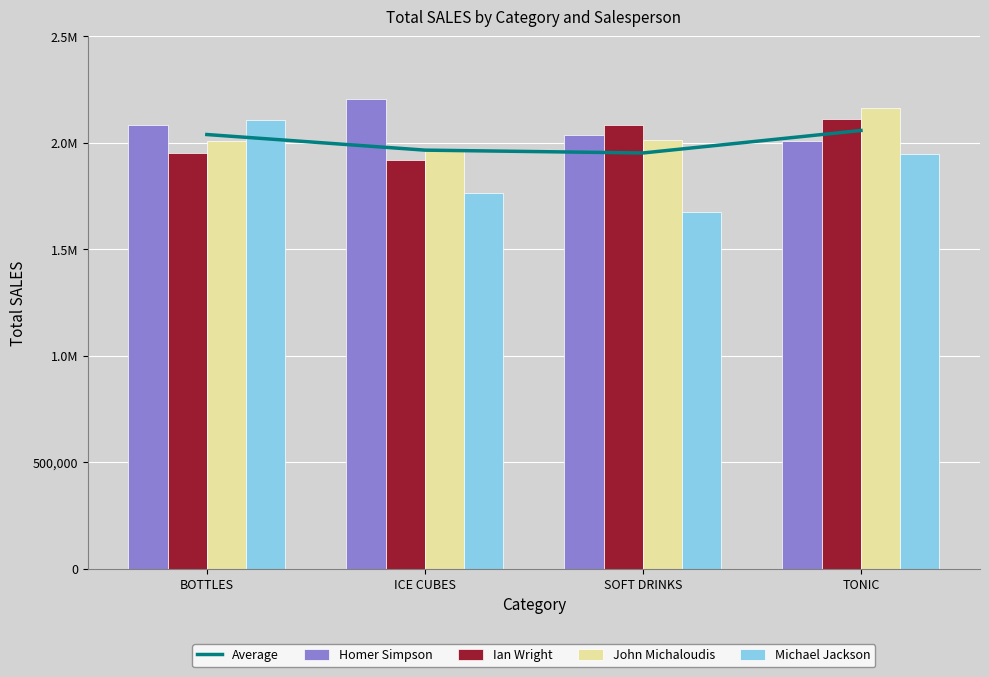

Are the bars horizontal?

No